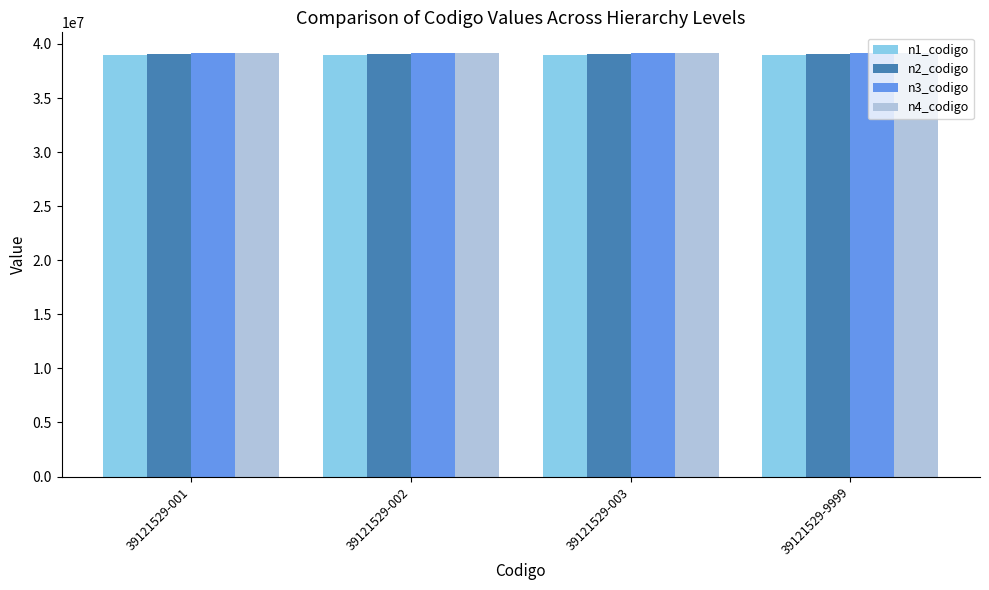

What is the average value of the n3_codigo series?

39121500